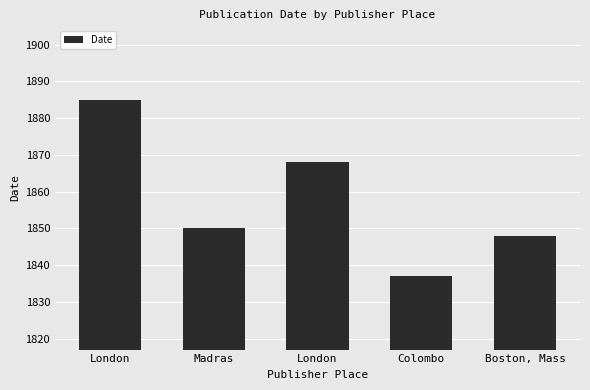

List the labels in order of value, smallest first.

Colombo, Boston, Mass, Madras, London, London